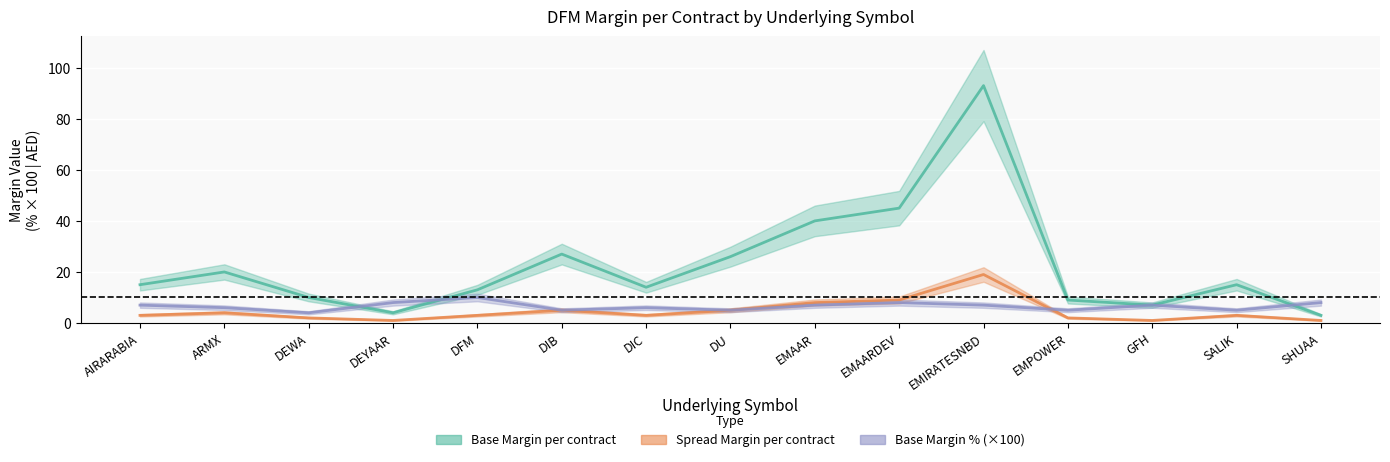

How many intersections are there between Base Margin per contract and Base Margin %?

5